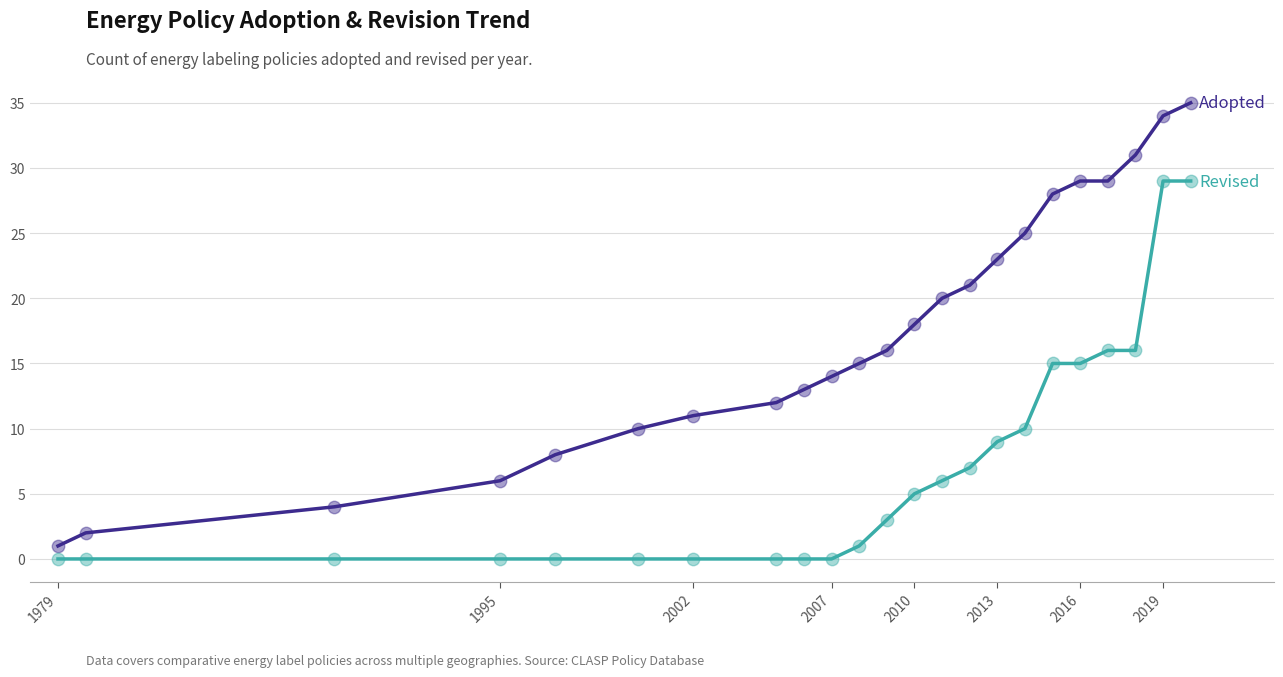

What is the maximum value shown in the chart?

35